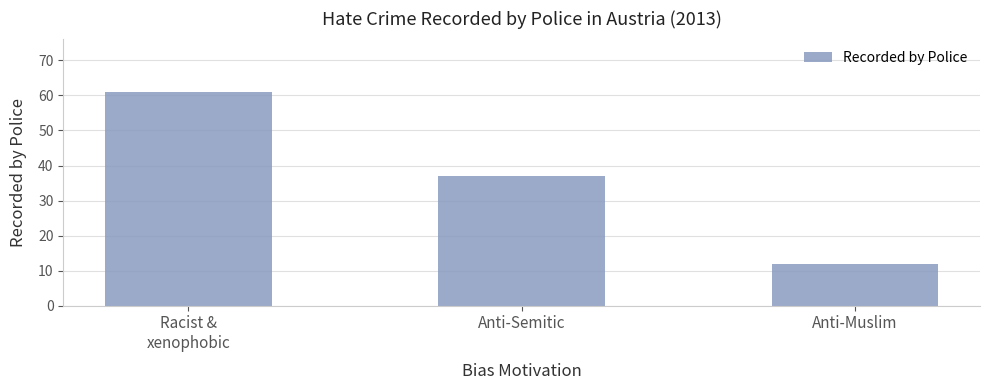

Where does the data first go above 37?

Racist &
xenophobic